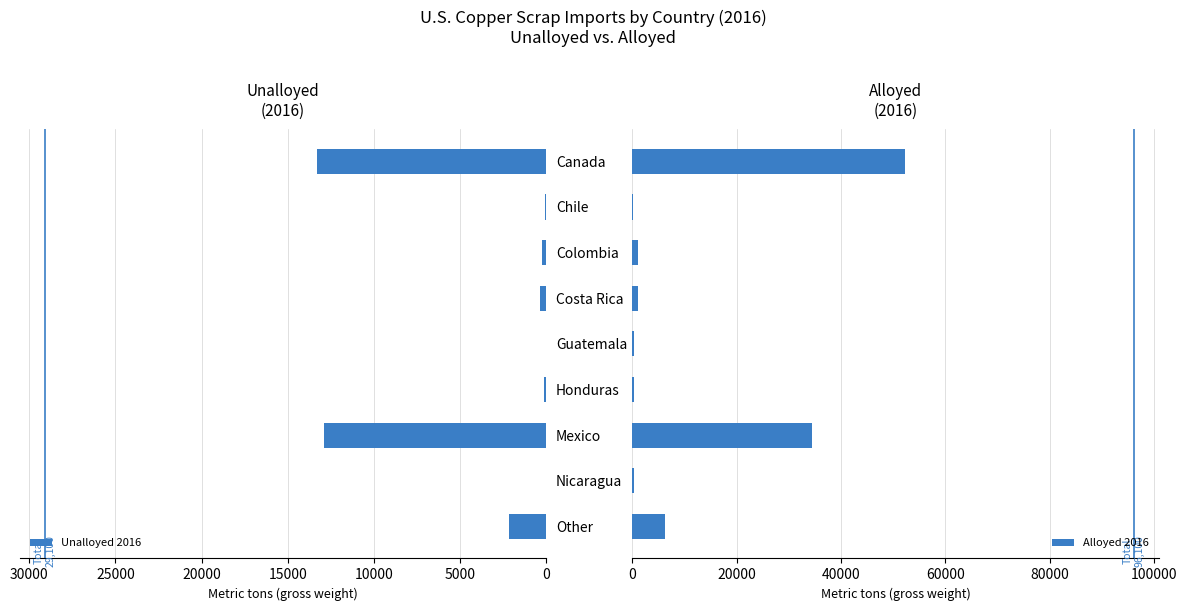

What is the value of the Unalloyed 2016 bar at the 9th from the left?

2170